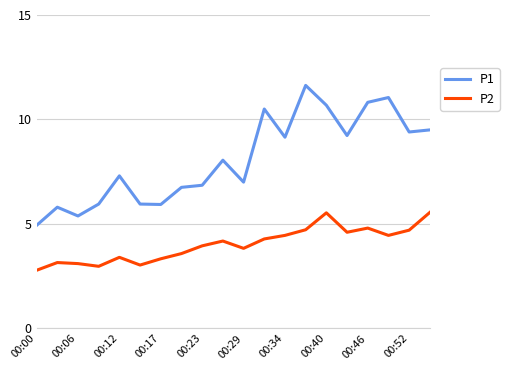

True or false: P1 and P2 intersect in this chart.

False